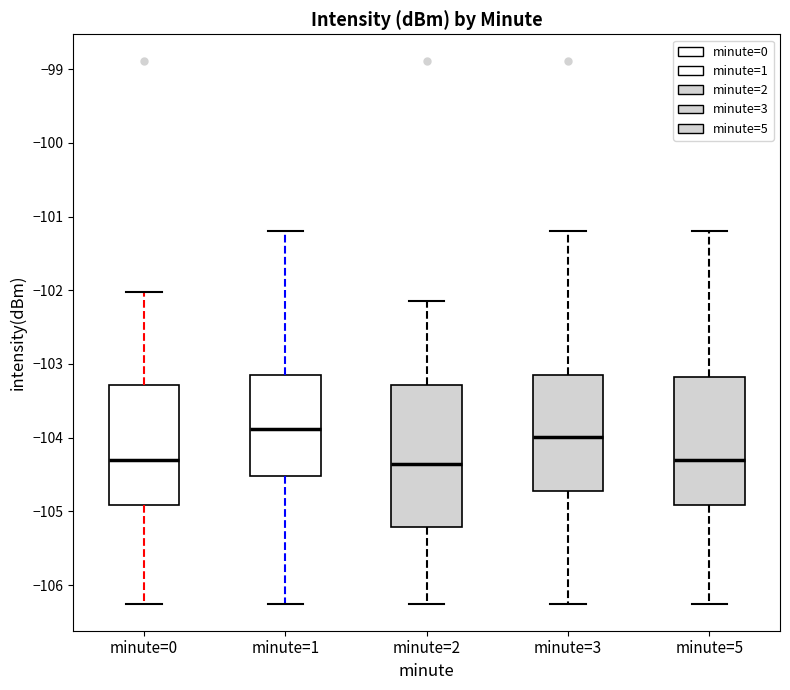

Where does the median line of the box for minute=5 sit on the y-axis? The values are not printed on the chart, so give them approximately, as read against the axis.

-104.3